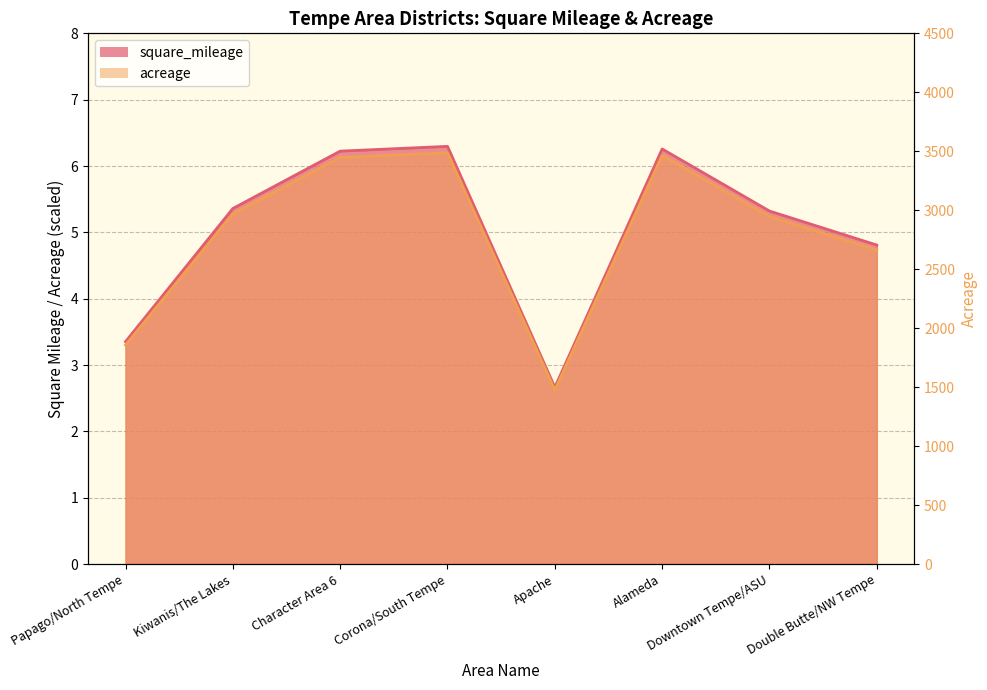

What is the ratio of the value at Alameda to the value at Kiwanis/The Lakes?

1.2